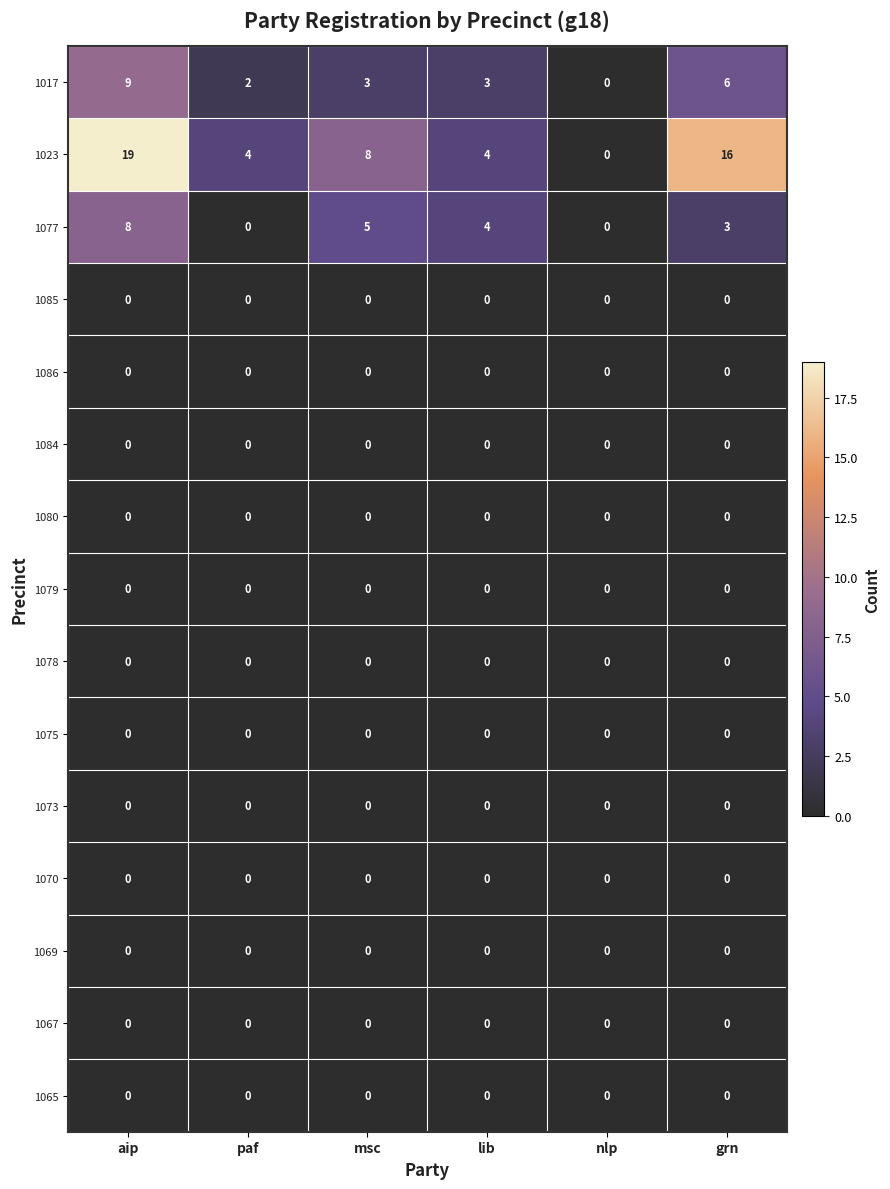

How many 1077 values are between 0 and 5?

5